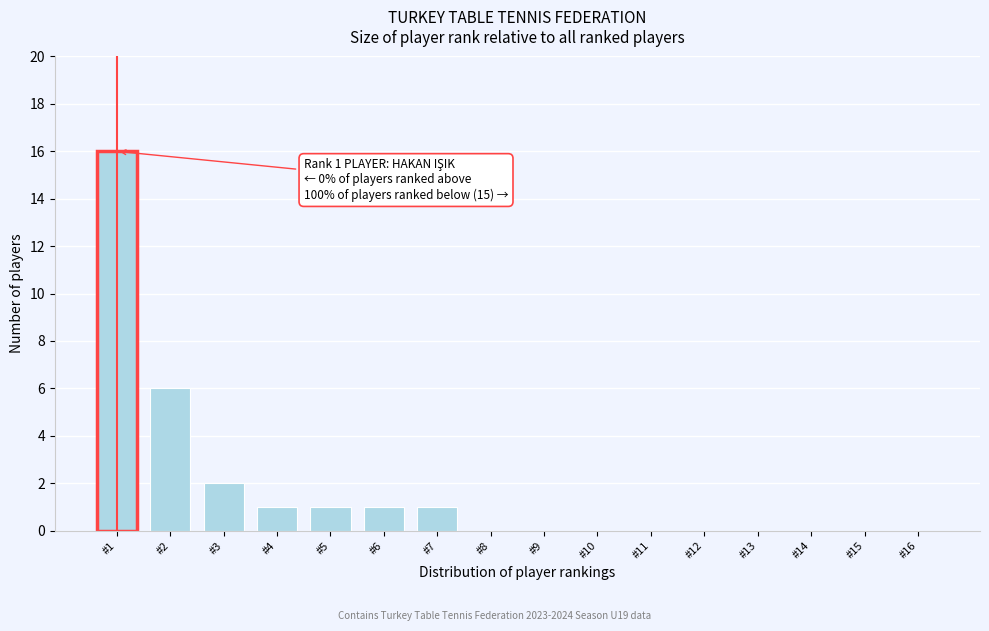

Reading left to right, list all the values displayed in this chart.

#1=16	#2=6	#3=2	#4=1	#5=1	#6=1	#7=1	#8=0	#9=0	#10=0	#11=0	#12=0	#13=0	#14=0	#15=0	#16=0